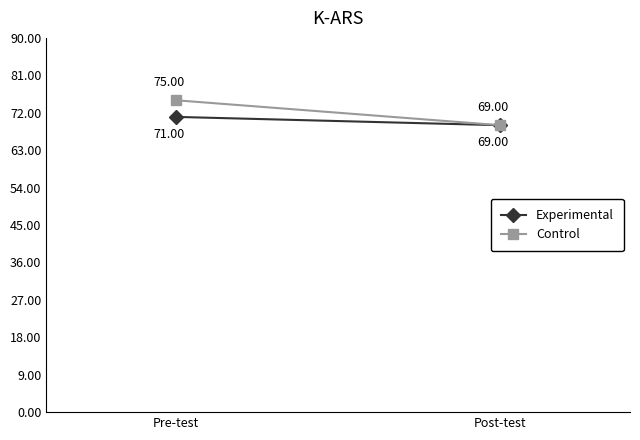

The value of Experimental at Pre-test is 71. True or false?

True